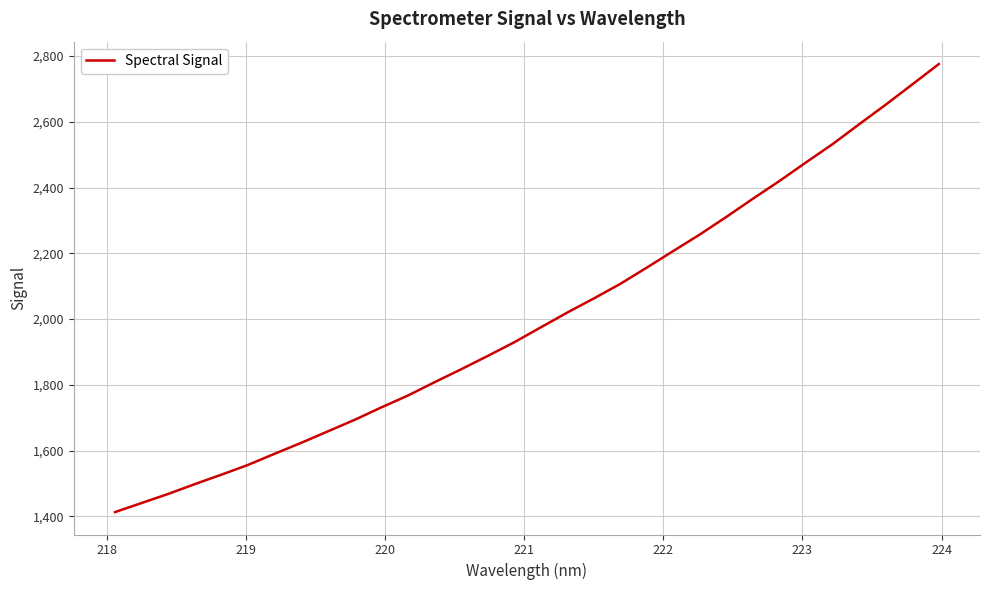

Does the chart have visible grid lines?

Yes